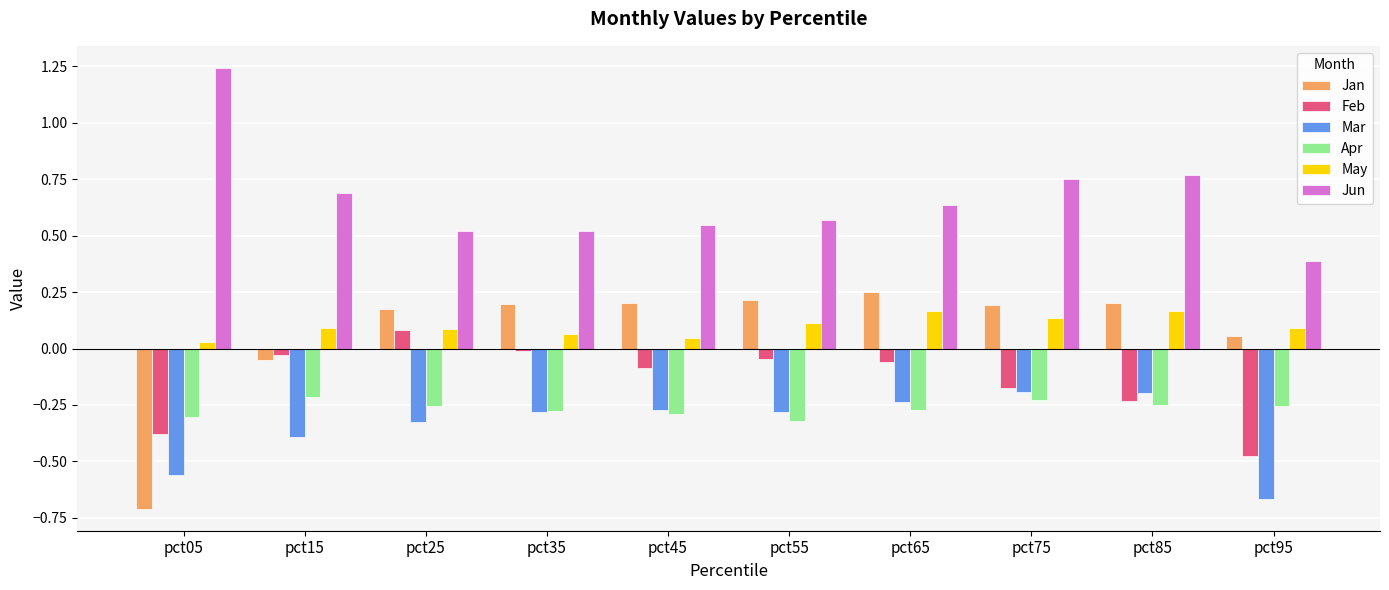

Which category has the highest value in the Feb series?

pct25